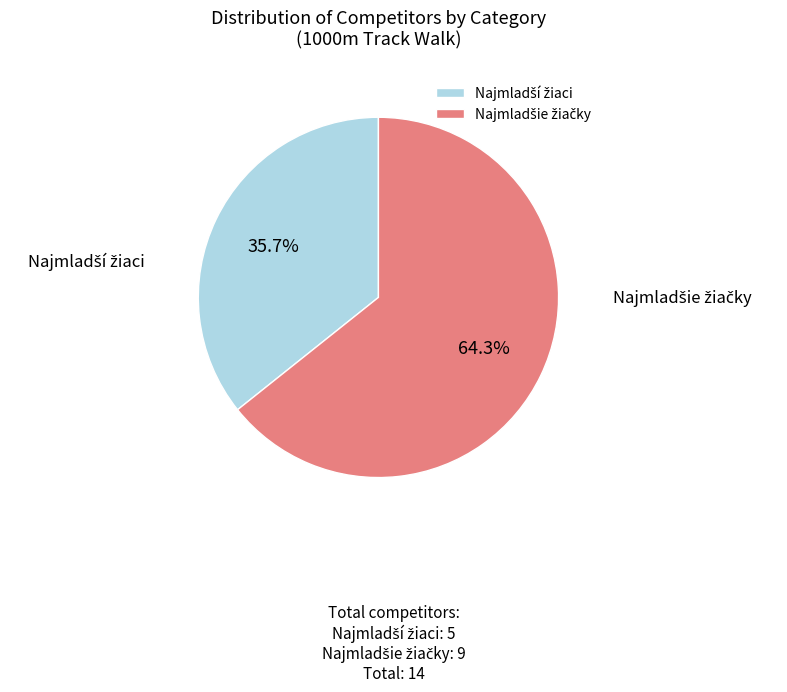

How many segments does this pie chart have?

2